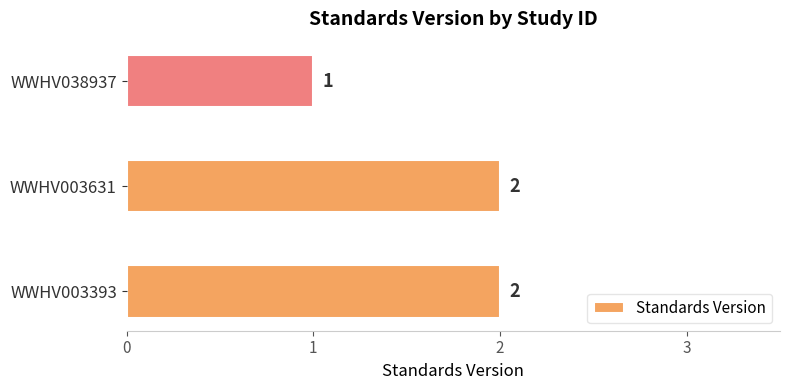

What is the sum of all values?

5